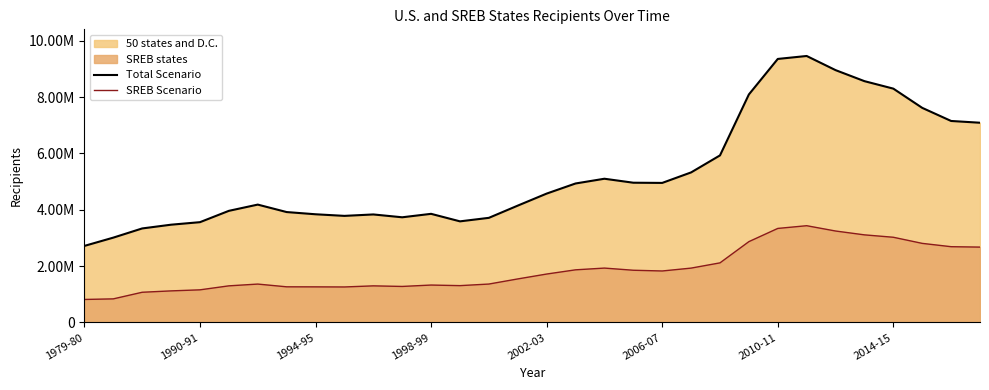

What is the smallest value displayed?

817342